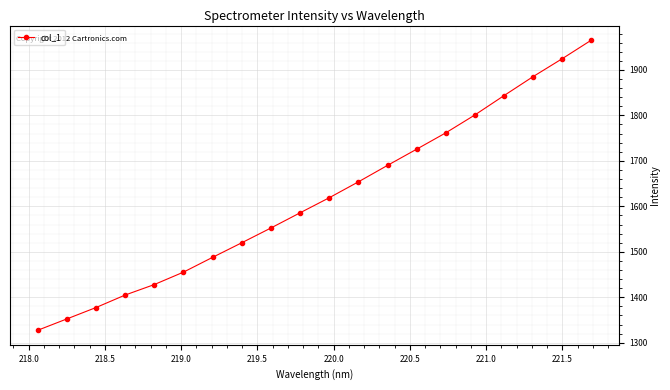

What is the sum of all values?

32362.0